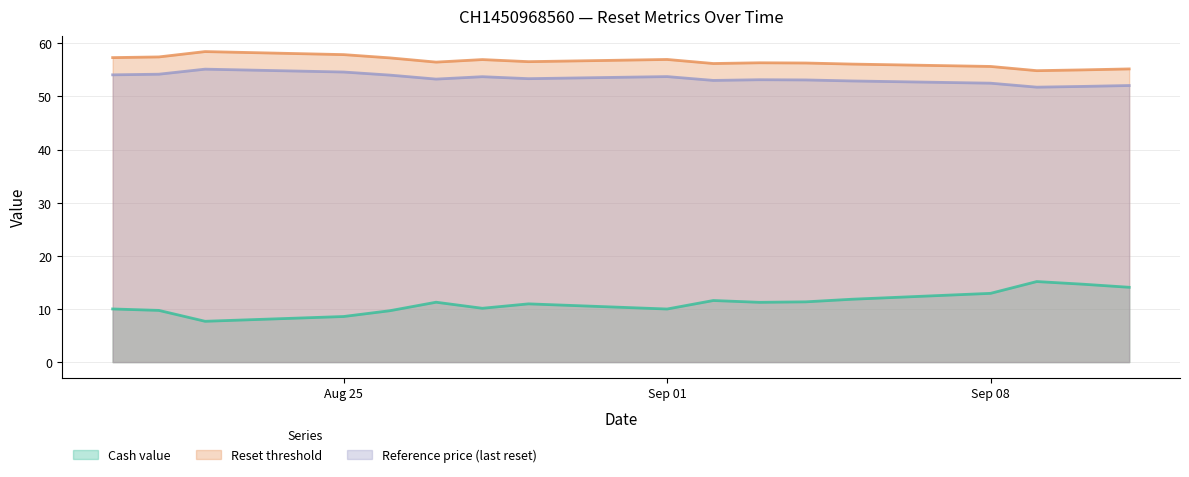

True or false: Reference price (last reset) and Reset threshold cross at least once.

False